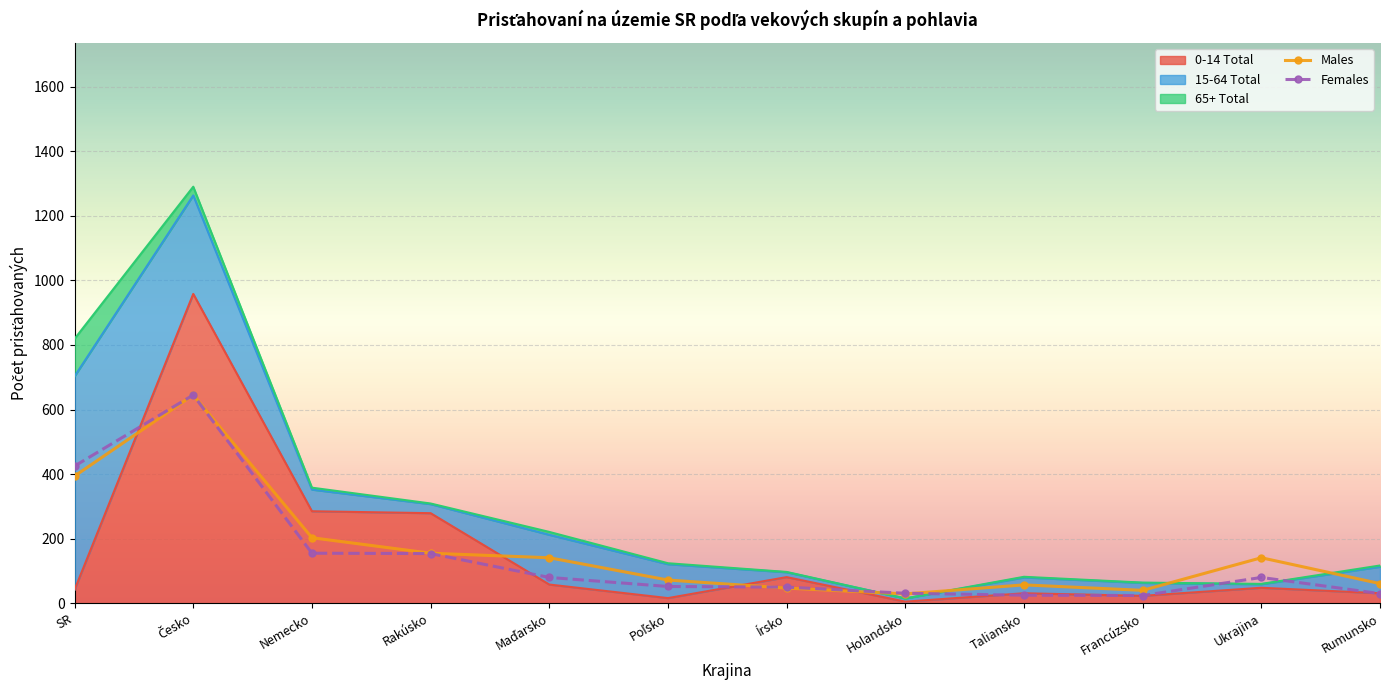

What is the average value of the Females series?

146